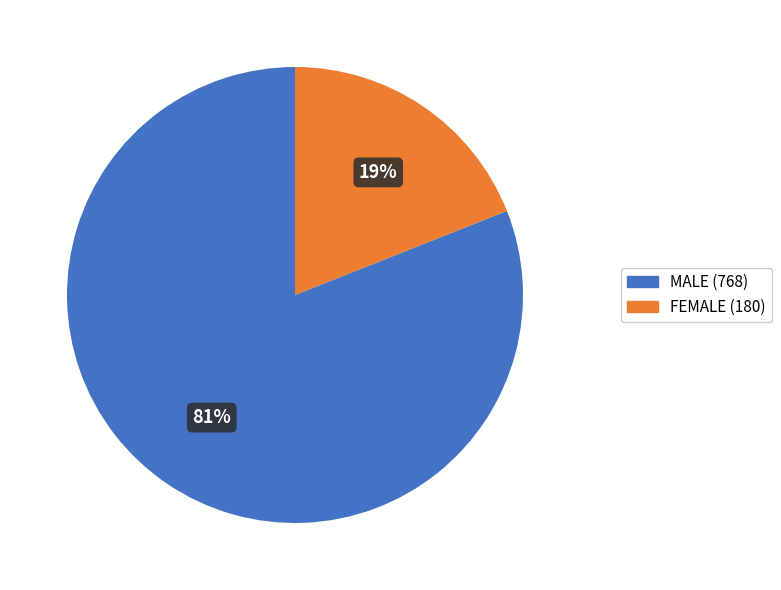

Is the sum of FEMALE and MALE greater than half?

Yes